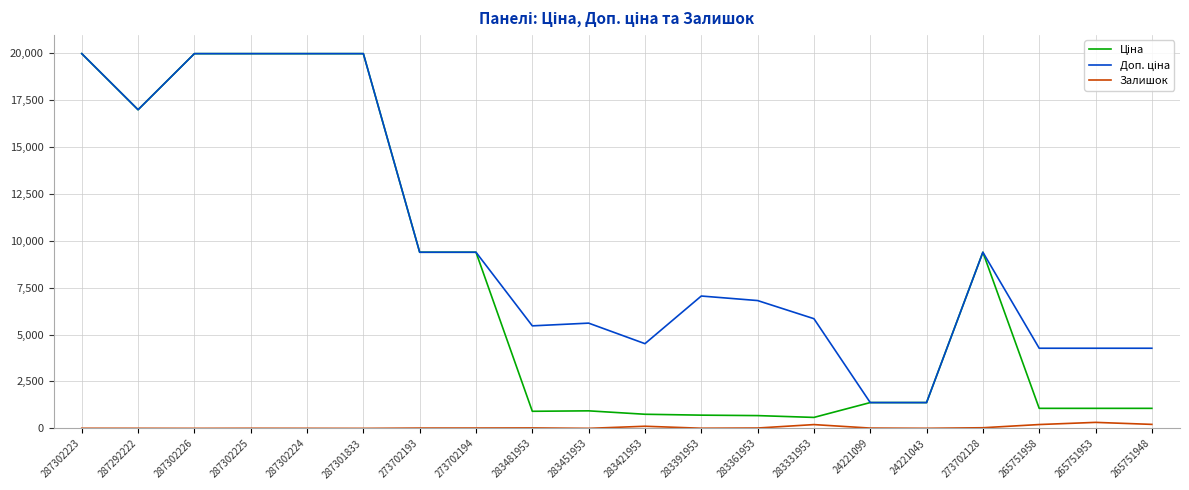

What is the difference between the highest and lowest values at 265751958?

4064.4